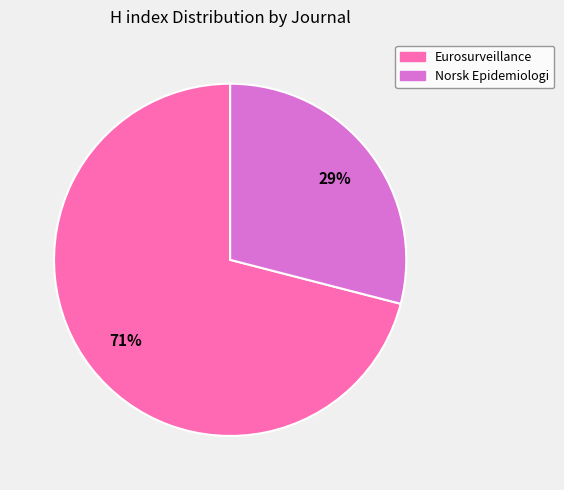

What is the smallest slice in the pie chart?

Norsk Epidemiologi